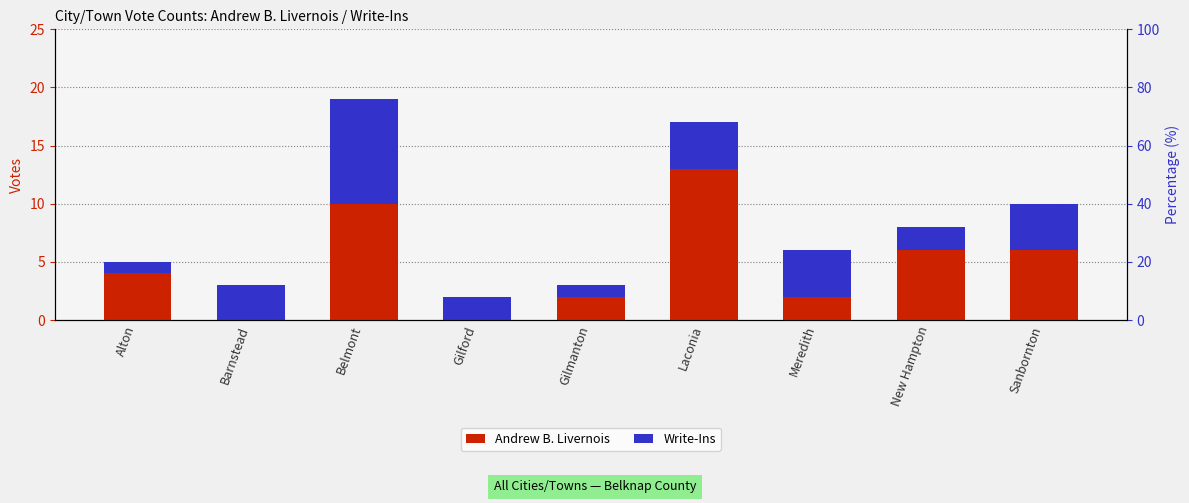

How many data points in Write-Ins are less than 3?

4